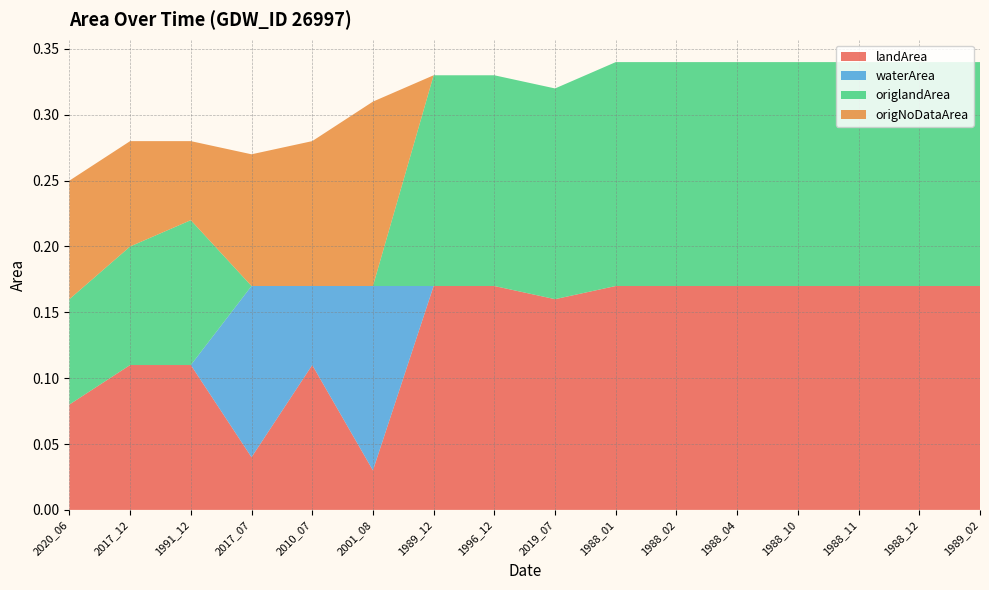

Reading left to right, transcribe all the data shown in this chart.

landArea: 0.1	0.1	0.1	0.0	0.1	0.0	0.2	0.2	0.2	0.2	0.2	0.2	0.2	0.2	0.2	0.2
waterArea: 0.0	0.0	0.0	0.1	0.1	0.1	0.0	0.0	0.0	0.0	0.0	0.0	0.0	0.0	0.0	0.0
origlandArea: 0.1	0.1	0.1	0.0	0.0	0.0	0.2	0.2	0.2	0.2	0.2	0.2	0.2	0.2	0.2	0.2
origNoDataArea: 0.1	0.1	0.1	0.1	0.1	0.1	0.0	0.0	0.0	0.0	0.0	0.0	0.0	0.0	0.0	0.0